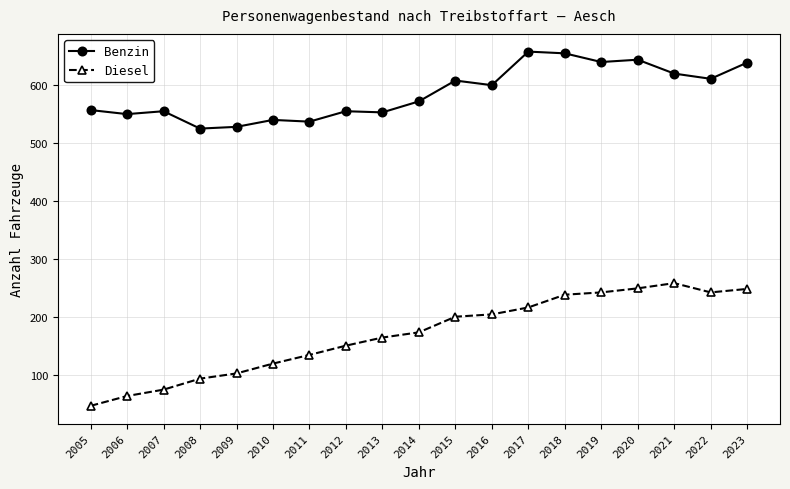

Which series has the largest range (max minus min)?

Diesel